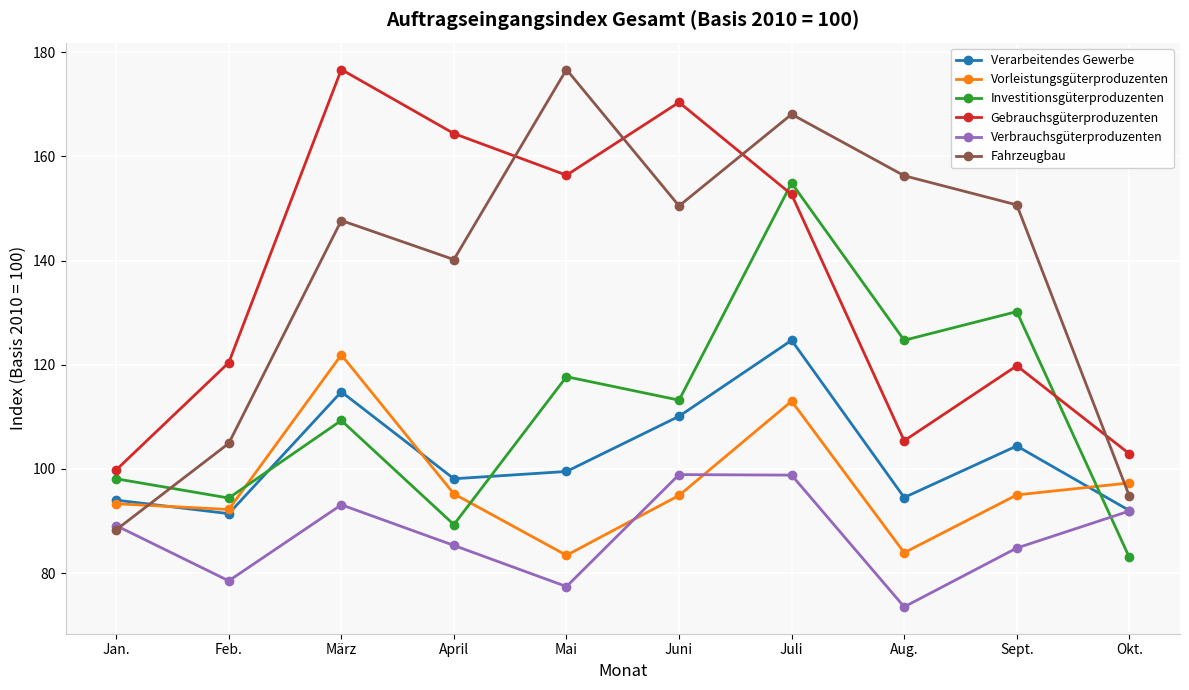

What is the sum of all Investitionsgüterproduzenten values?

1114.8